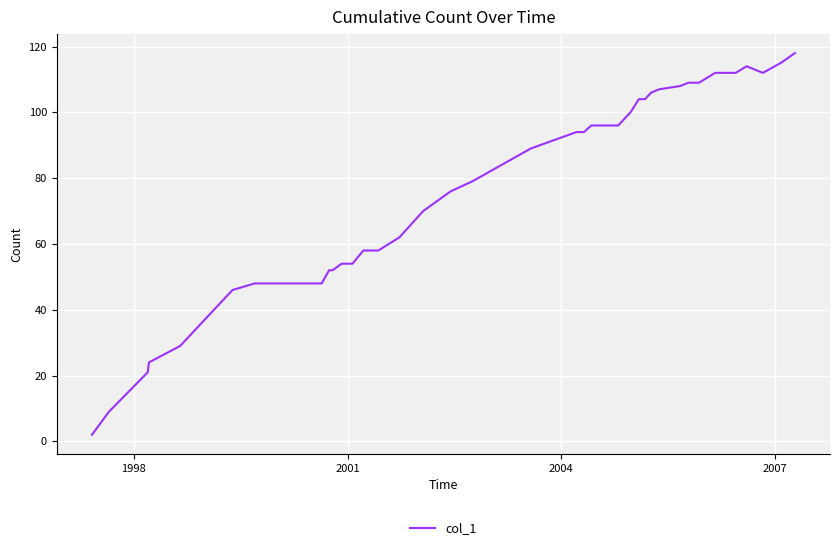

What is the maximum value shown in the chart?

118